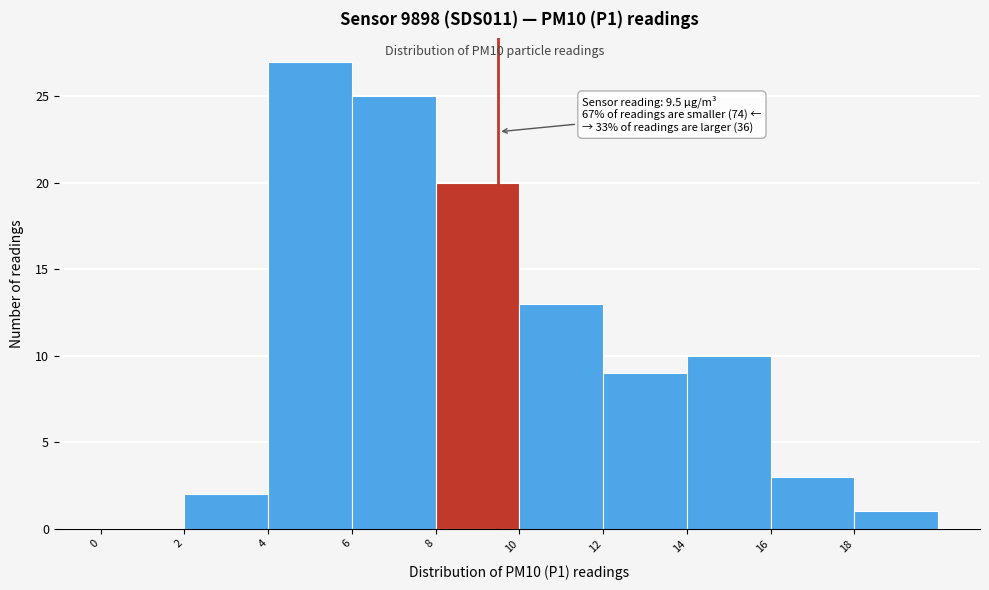

Over which range of the x-axis is the bar tallest?

4 to 6